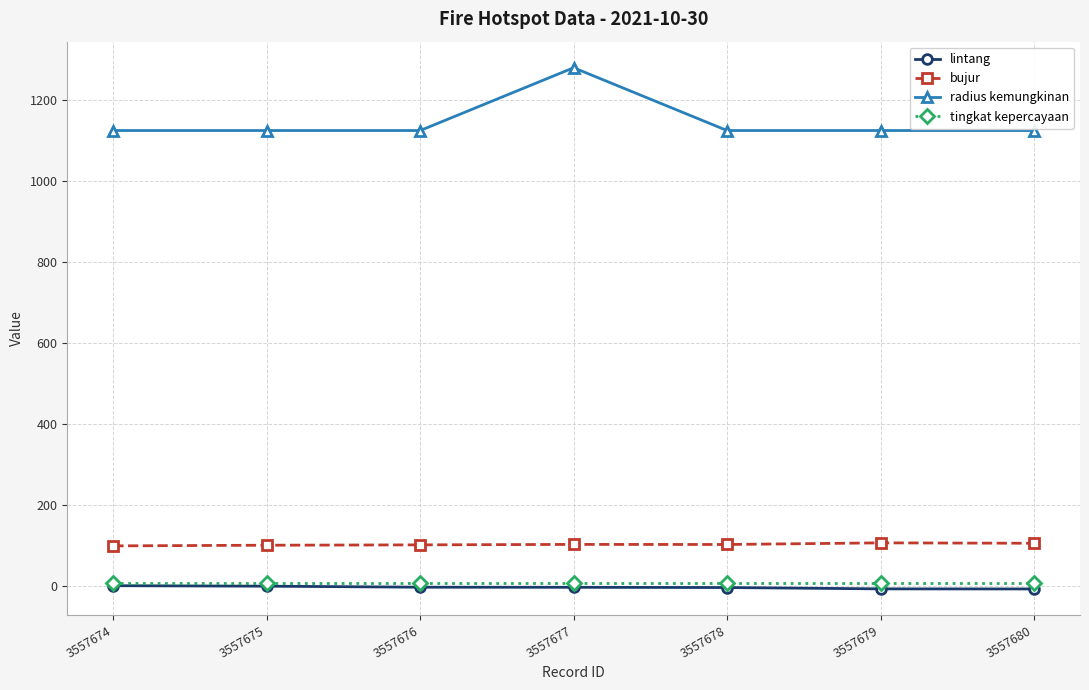

What is the value of the bujur point at the 5th from the left?

103.3